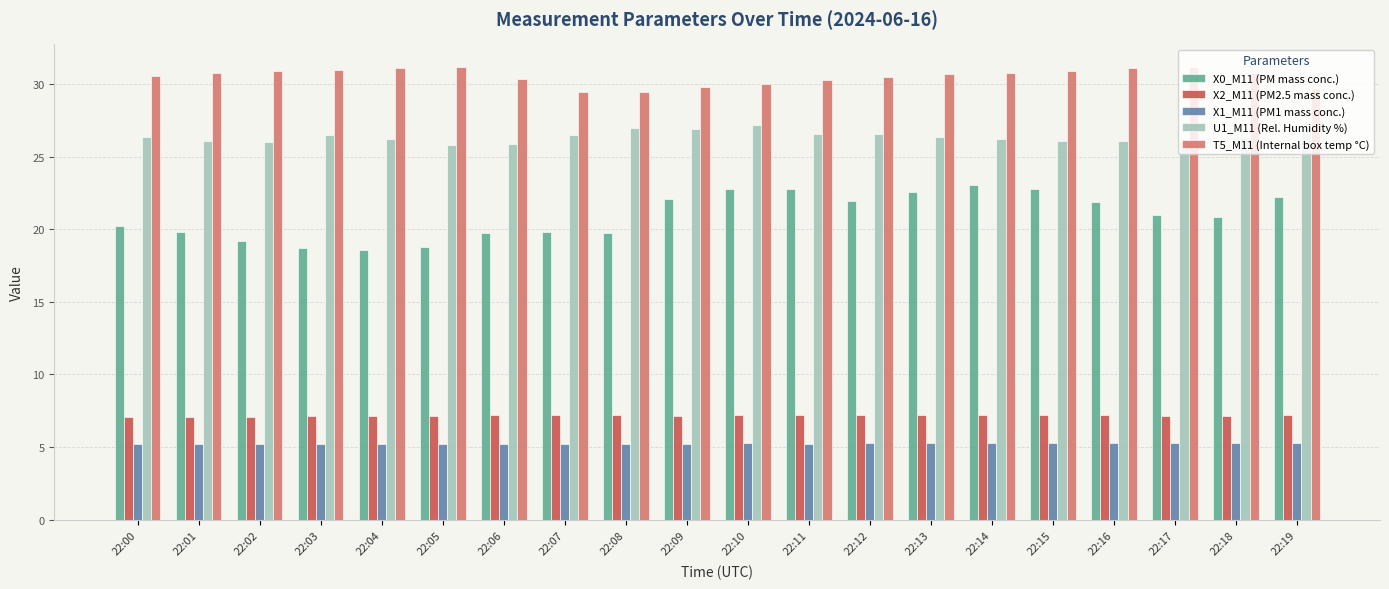

Rank the series at 22:13 from highest to lowest value.

T5_M11 (Internal box temp °C), U1_M11 (Rel. Humidity %), X0_M11 (PM mass conc.), X2_M11 (PM2.5 mass conc.), X1_M11 (PM1 mass conc.)